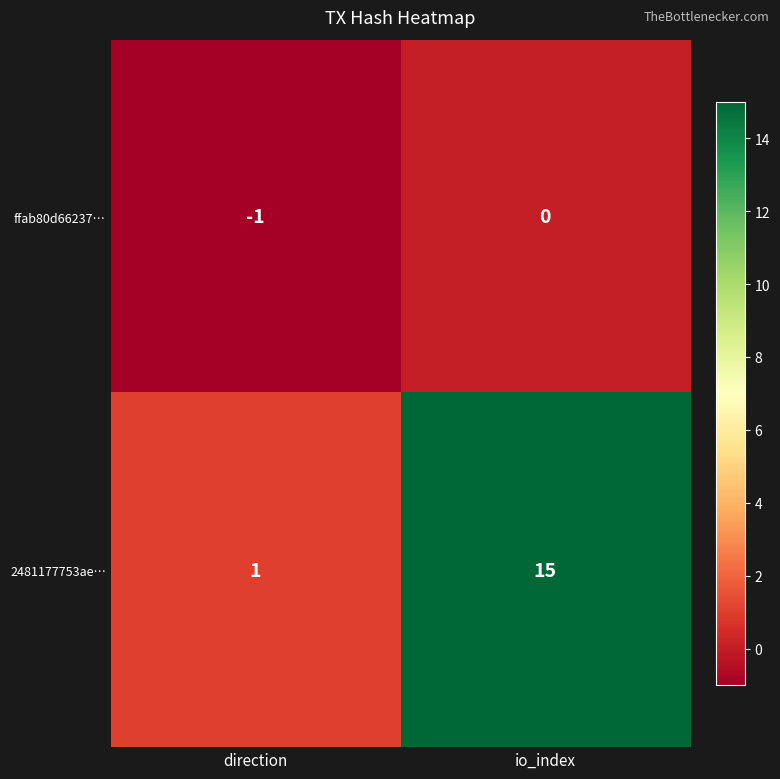

Which category has the lowest value across all series?

direction